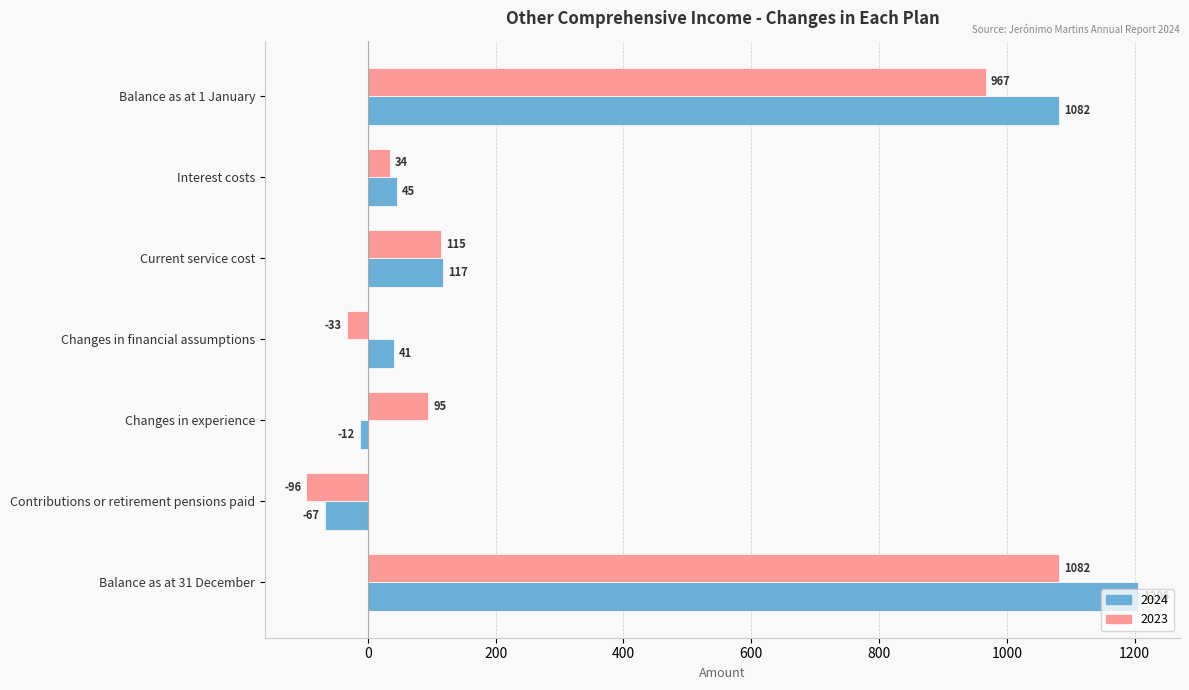

What value does the 2024 series have at Changes in experience?

-12